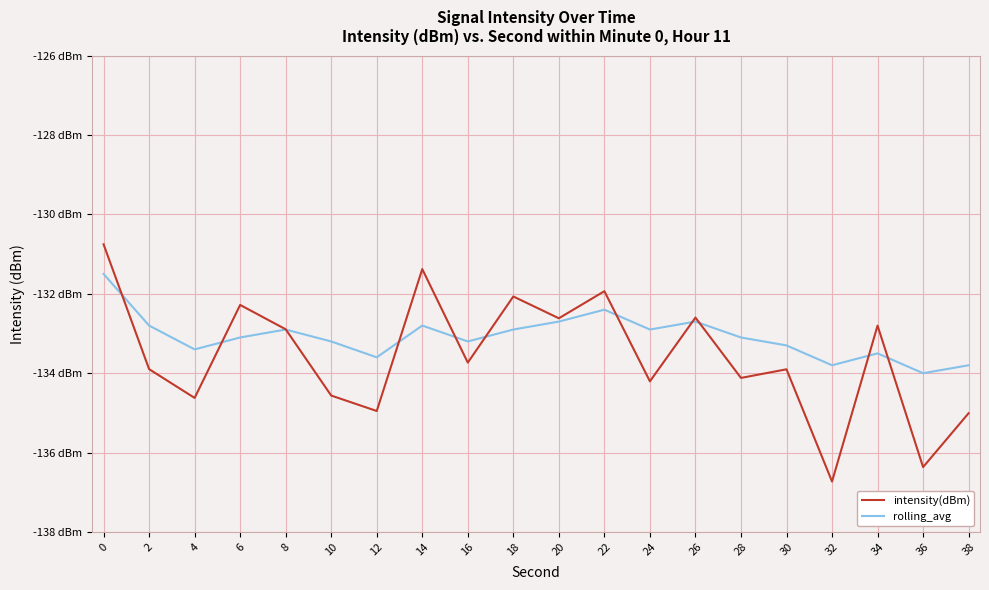

Is the value of intensity(dBm) at 32 greater than the value of rolling_avg at 2?

No